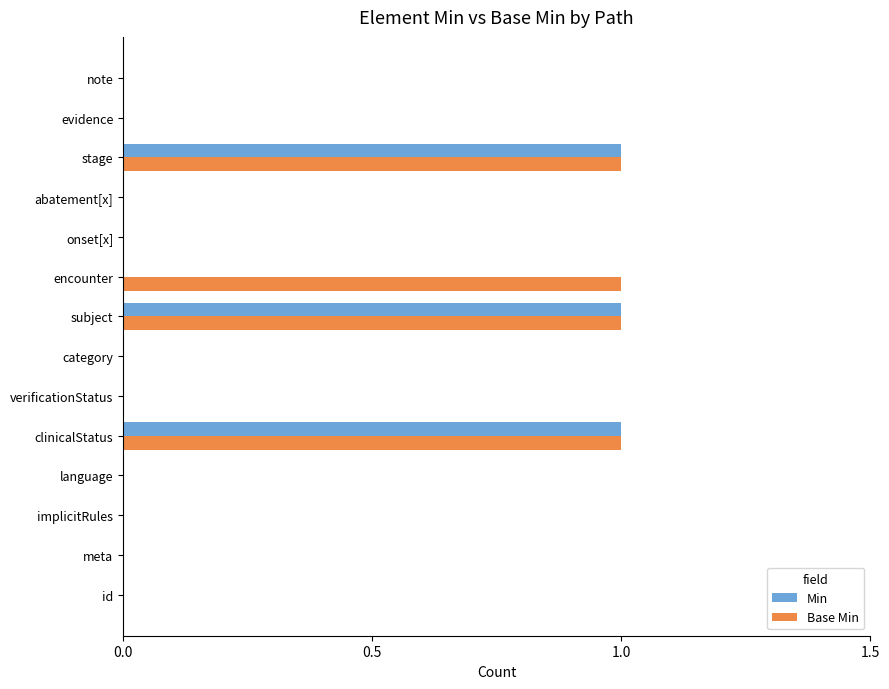

What are all the series names shown in the legend?

Min, Base Min